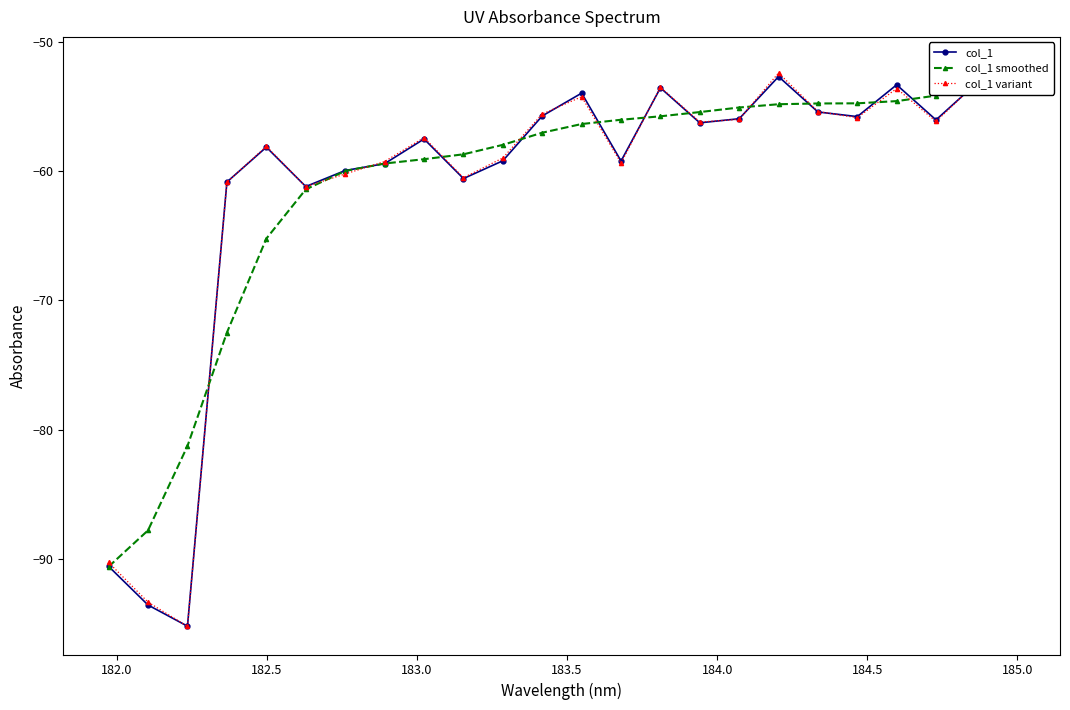

Is the value of col_1 variant at 22 greater than the value of col_1 at 182.0?

Yes